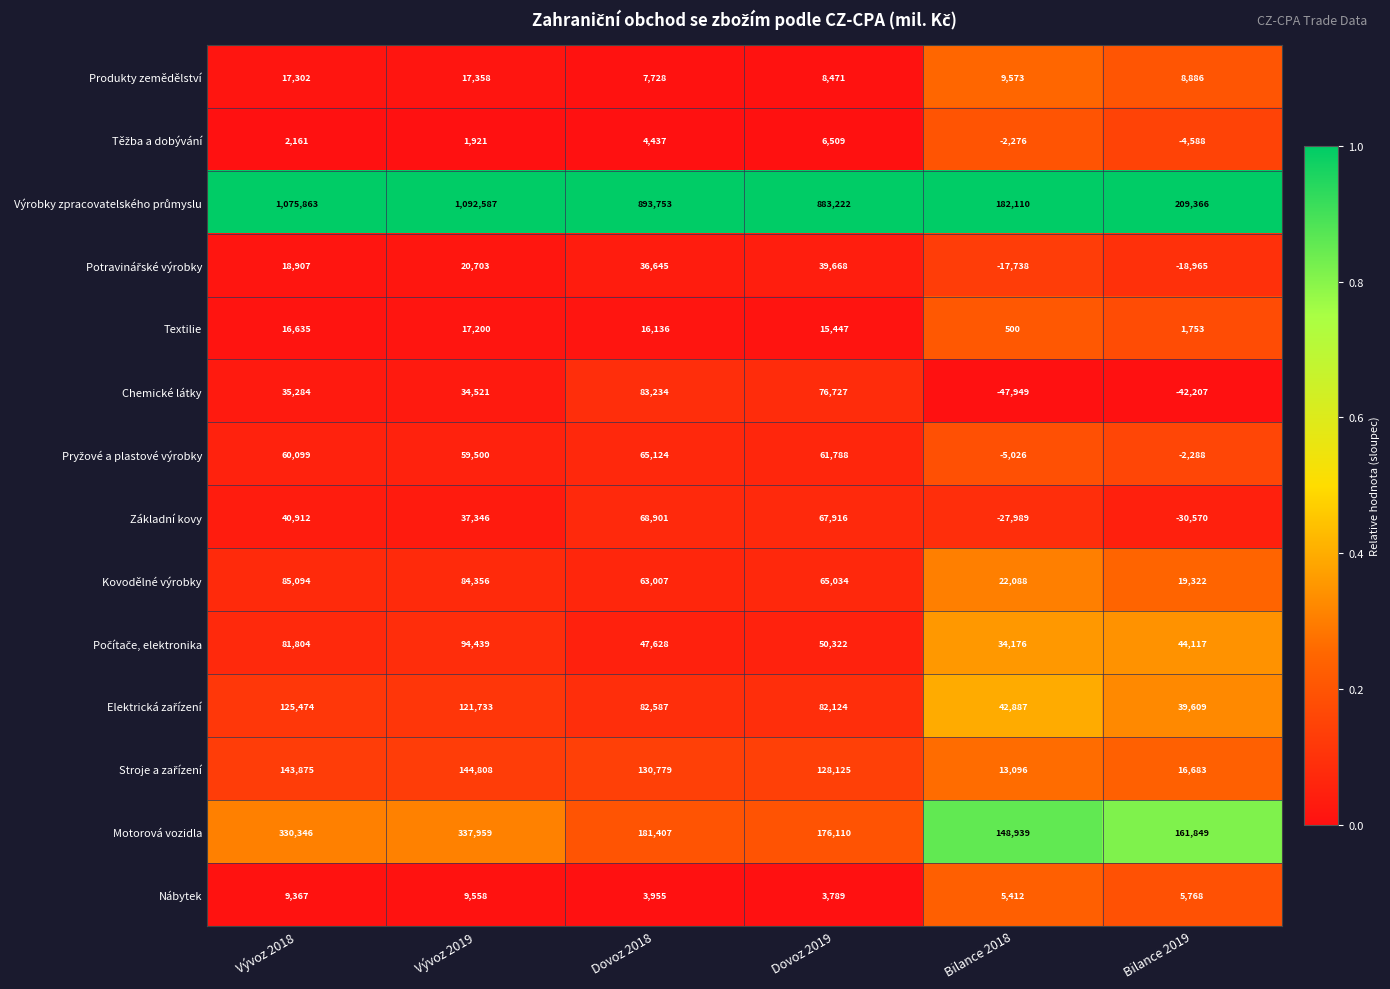

At which label does Kovodělné výrobky reach its minimum?

Bilance 2019